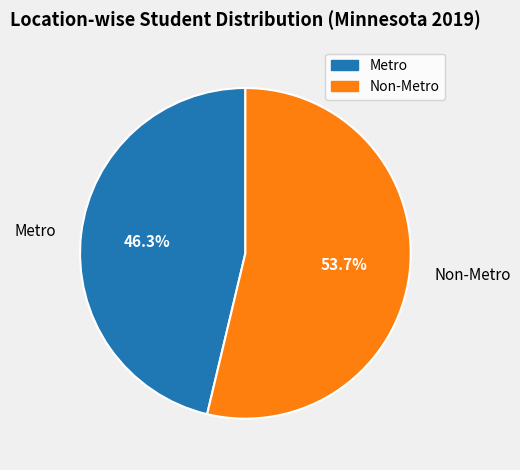

To the nearest percent, what is the difference between the largest and smallest slice percentages?

7%